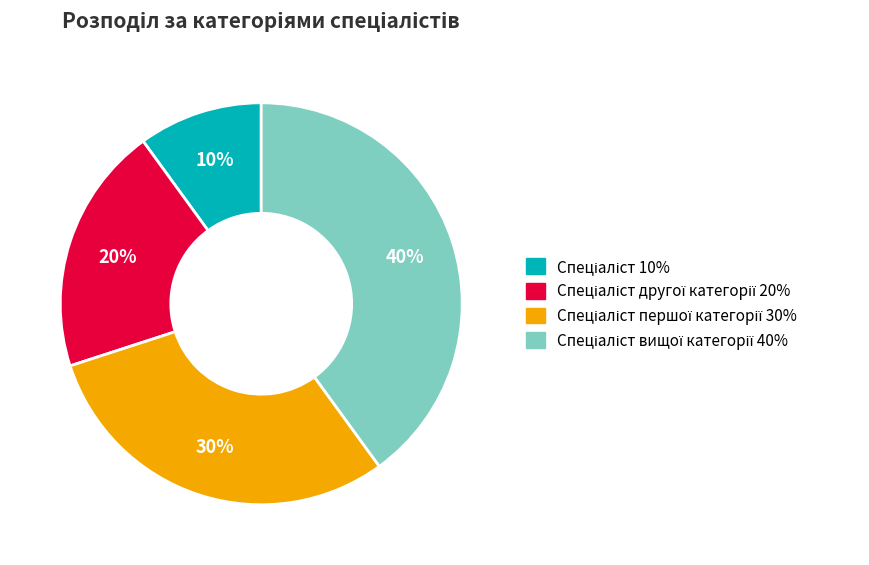

Is there a majority slice in this chart?

No